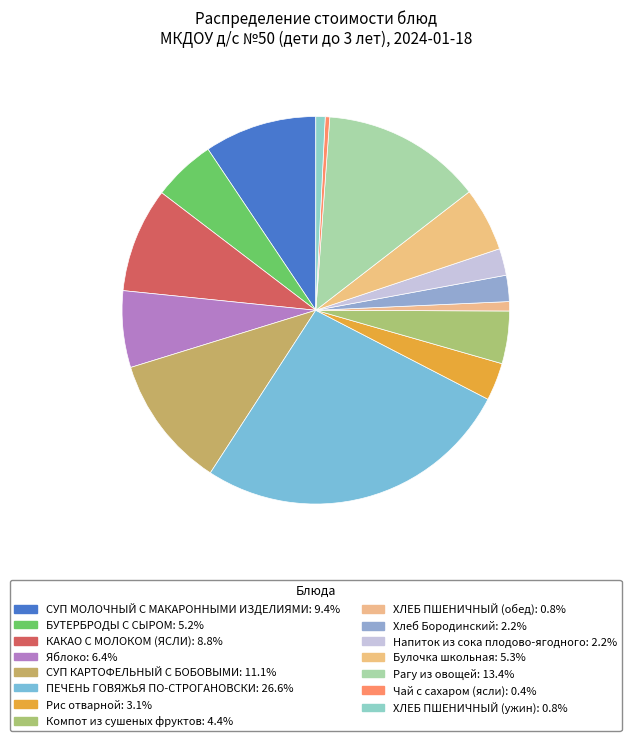

Is the sum of СУП КАРТОФЕЛЬНЫЙ С БОБОВЫМИ and Булочка школьная greater than half?

No